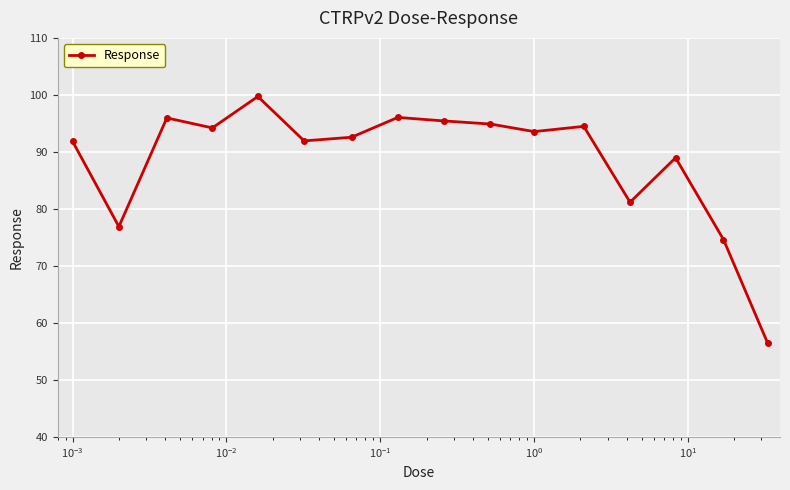

What is the smallest value displayed?

56.4